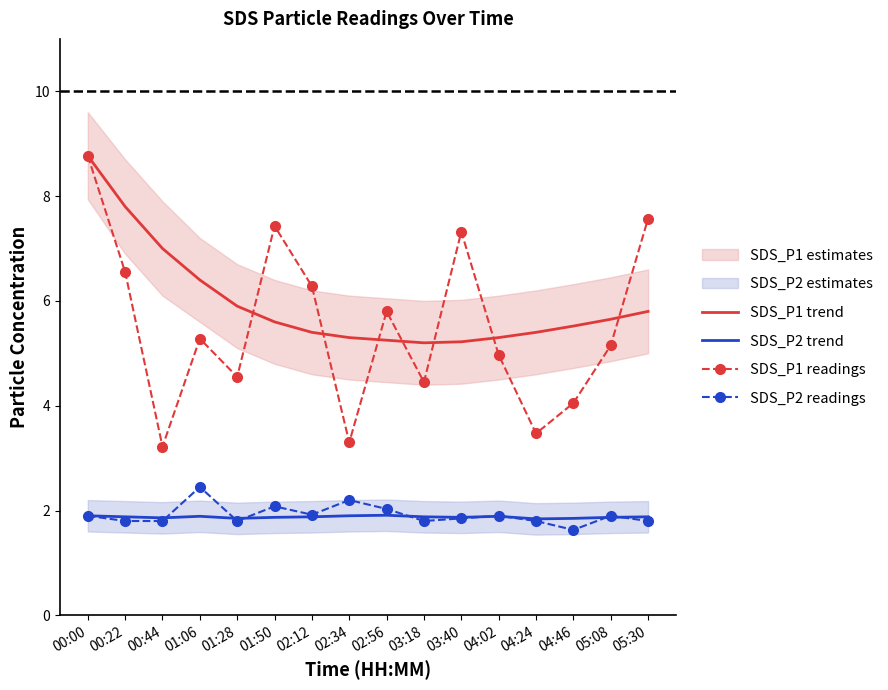

Is this an area chart (filled region under the line)?

No